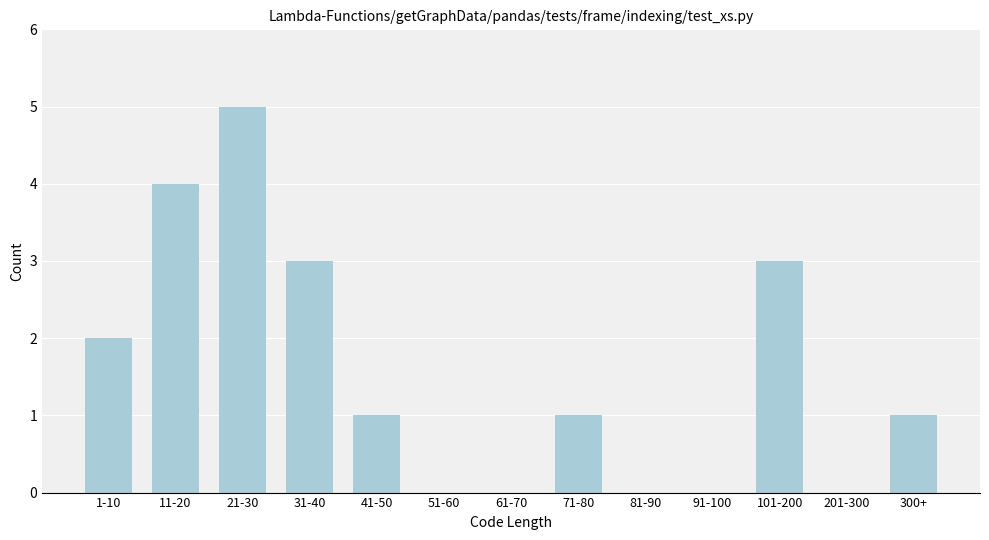

Reading left to right, list all the values displayed in this chart.

1-10=2	11-20=4	21-30=5	31-40=3	41-50=1	51-60=0	61-70=0	71-80=1	81-90=0	91-100=0	101-200=3	201-300=0	300+=1